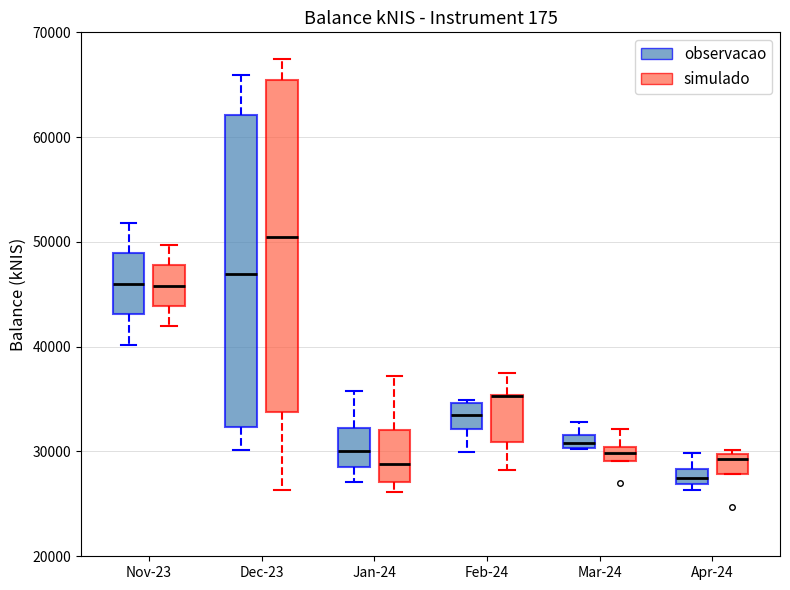

Which box is the tallest, from its lower edge to its upper edge?

Dec-23 (simulado)